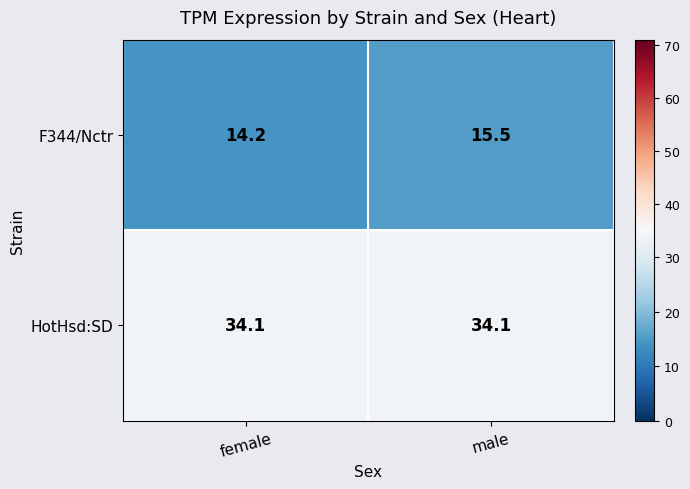

Between female and male, which series saw the biggest shift?

F344/Nctr